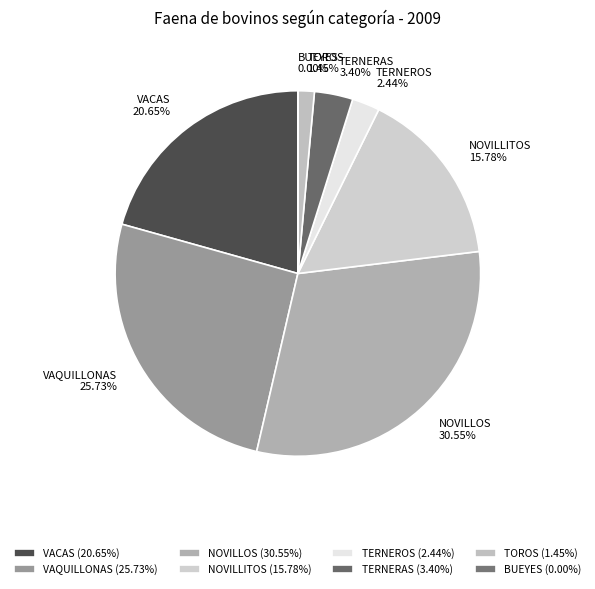

Which slice is the largest?

NOVILLOS